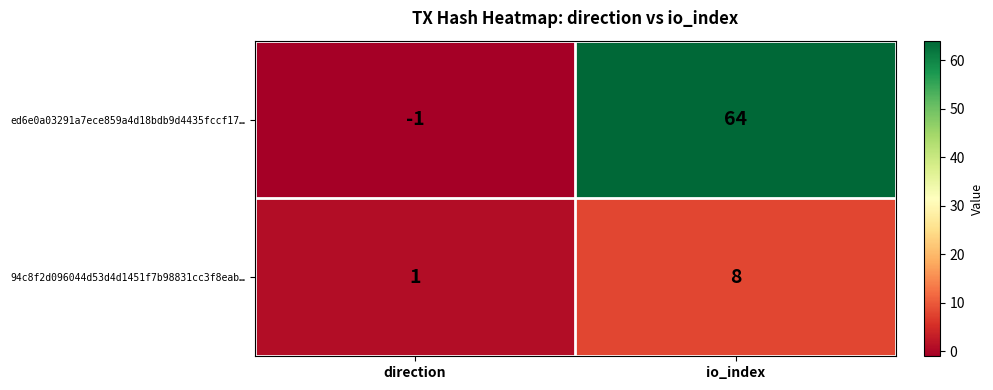

At how many categories does at least one series exceed 42?

1